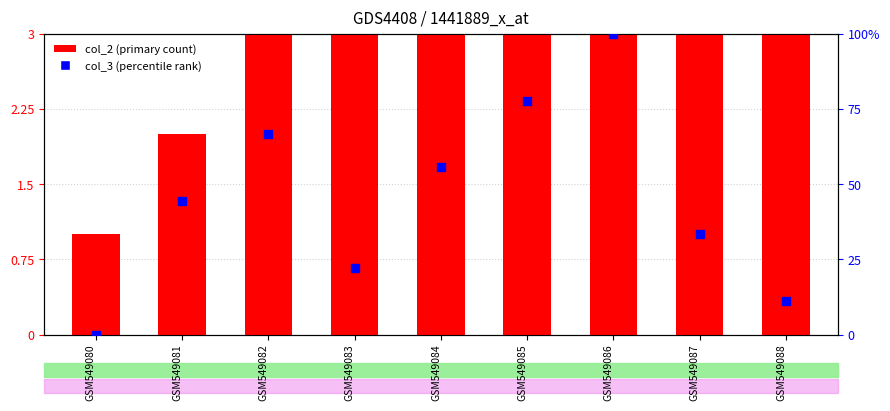

What is the total value across all series at GSM549080?

1.0